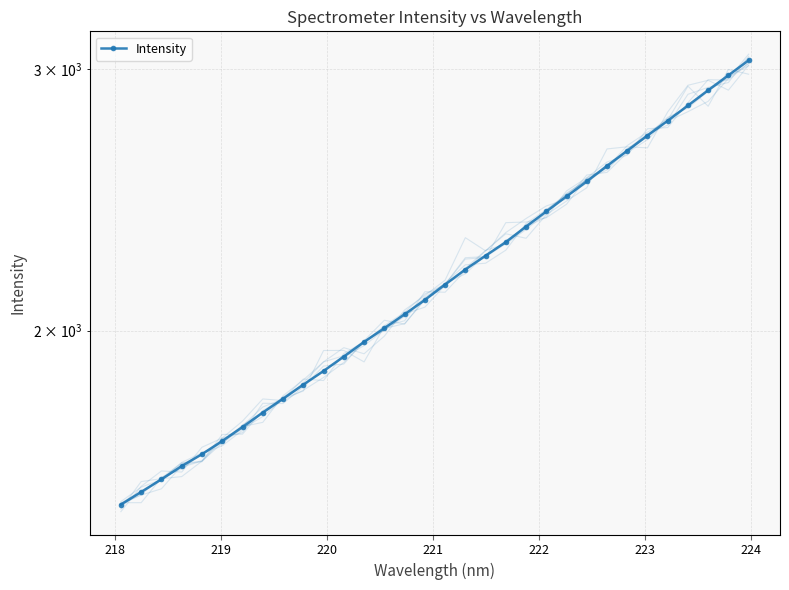

What is the value of the 9th point from the left?

1799.9